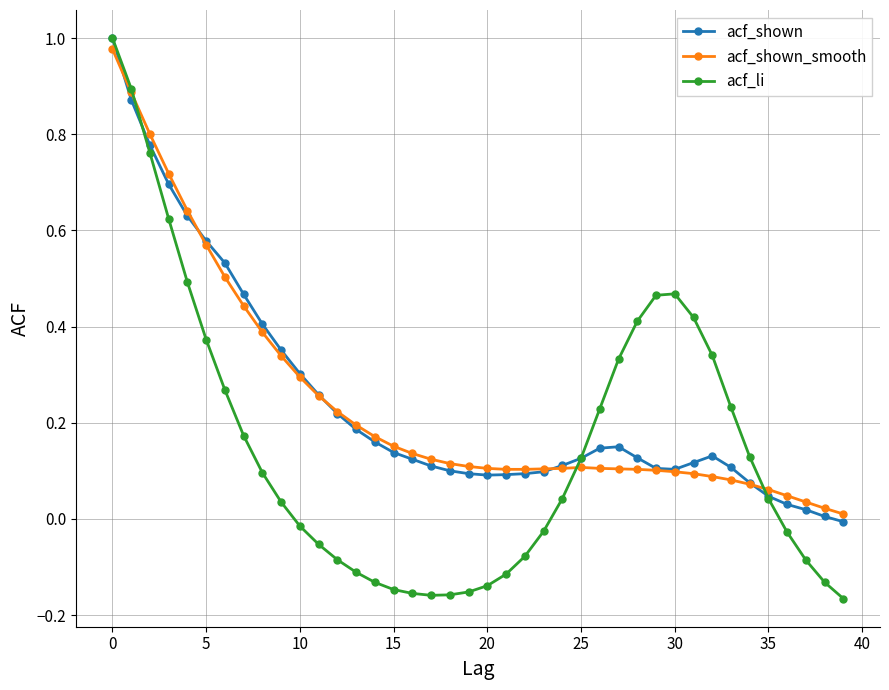

True or false: acf_li and acf_shown intersect in this chart.

True